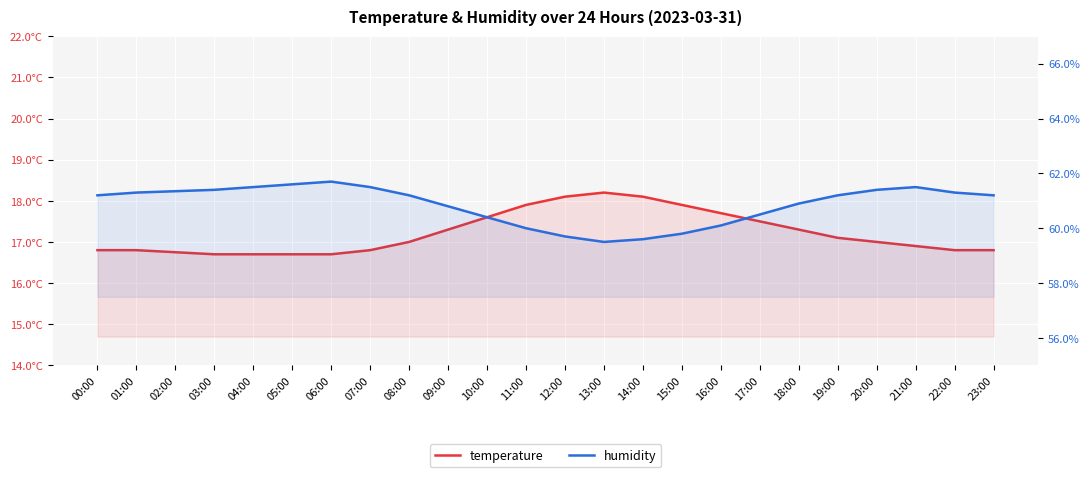

What is the value of the humidity point at the 6th from the left?

61.6